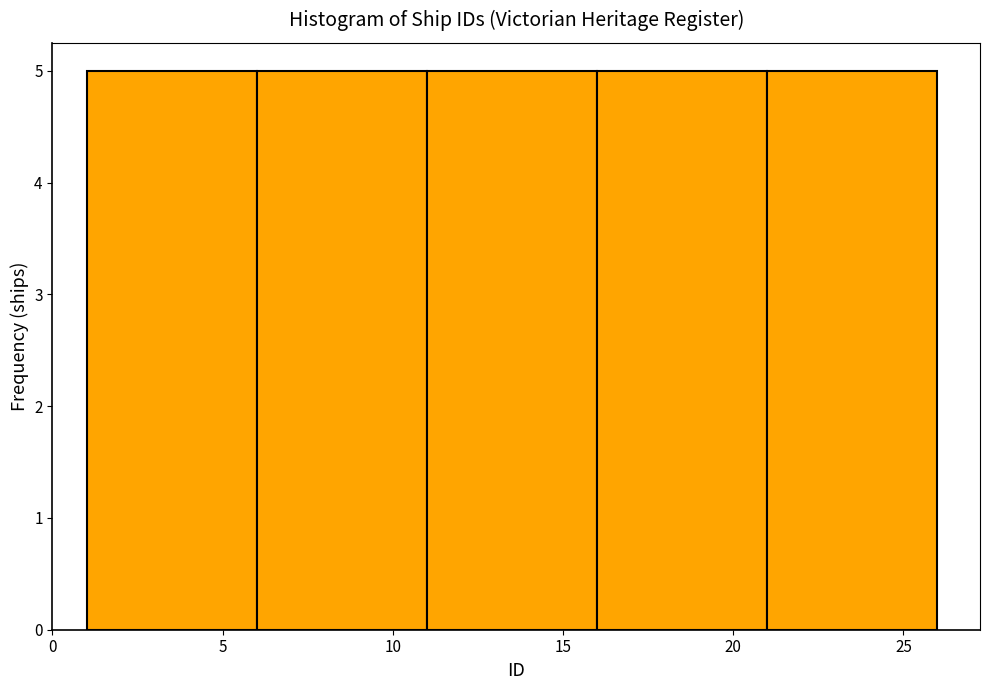

Reading left to right, transcribe this chart: for each bar, give the range it covers on the x-axis and its height. The values are not printed on the chart, so give them approximately, as read against the axis.

1 to 6: 5
6 to 11: 5
11 to 16: 5
16 to 21: 5
21 to 26: 5